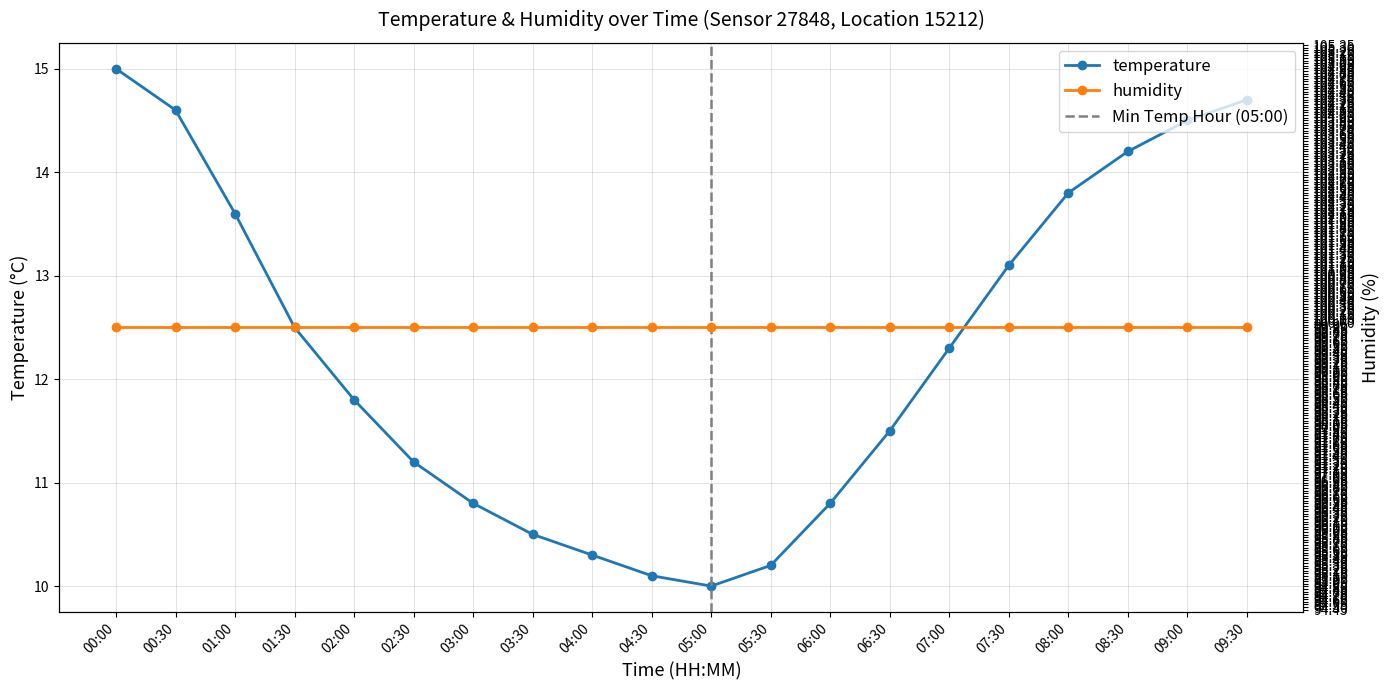

What is the minimum value shown in the chart?

10.0